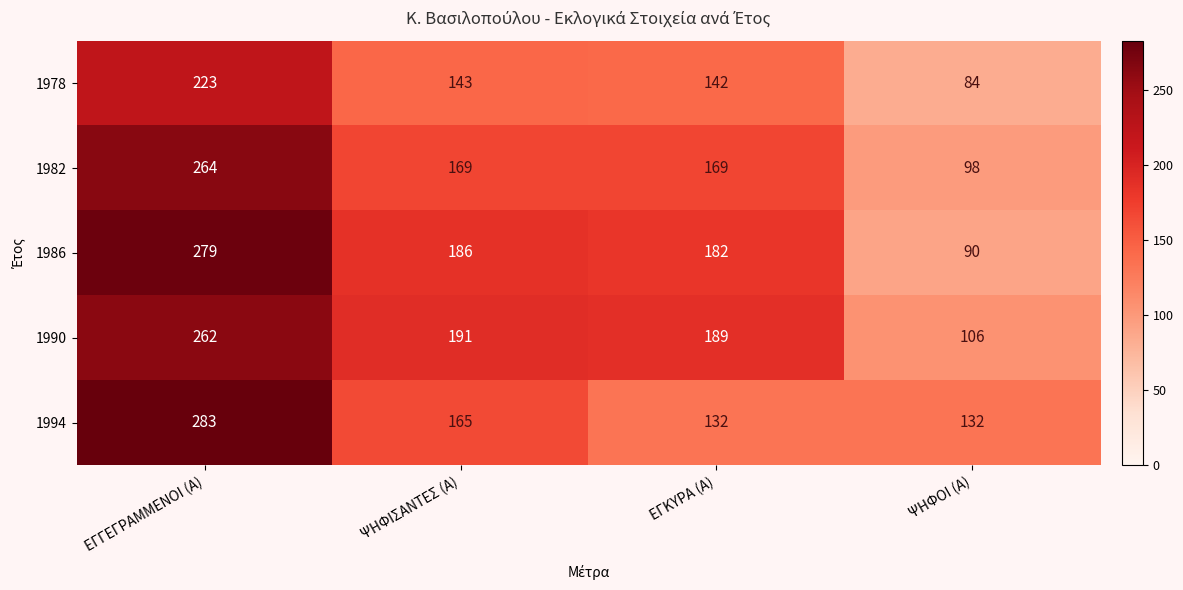

List the series in order of their peak value, lowest first.

1978, 1990, 1982, 1986, 1994